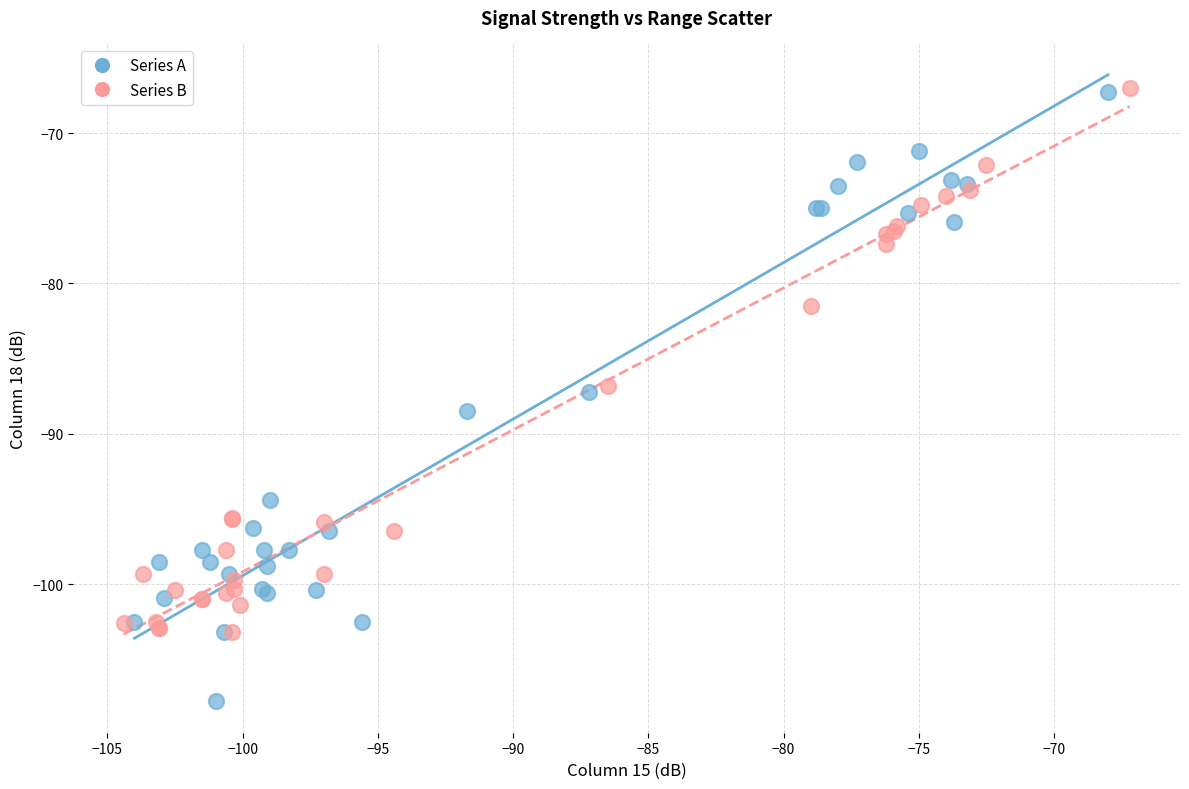

Which series reaches the minimum Y coordinate?

Series A